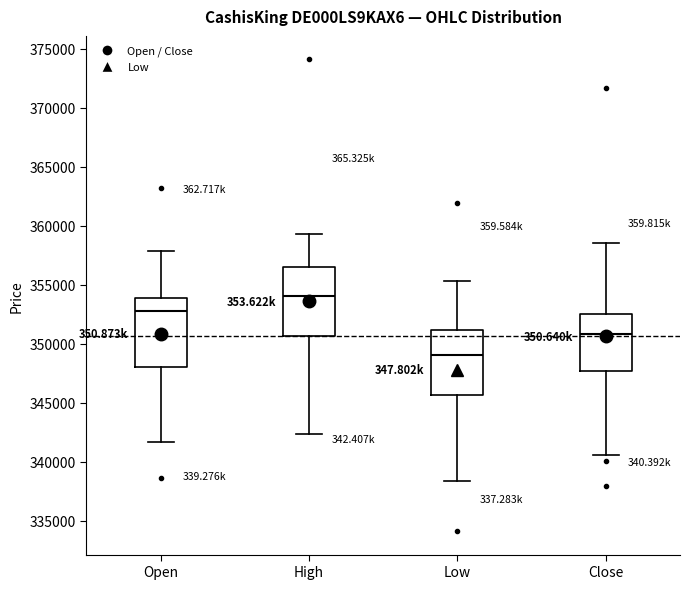

Which box has the highest median line?

High